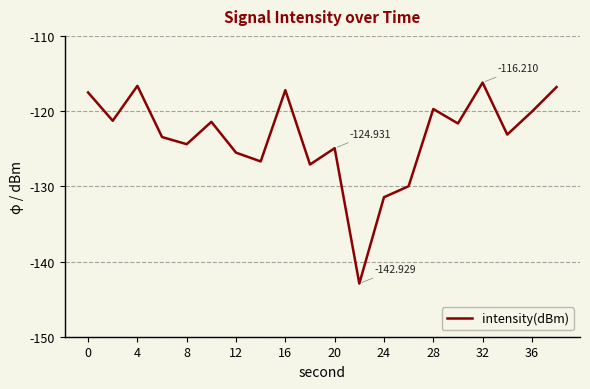

Count the number of categories in the chart.

20